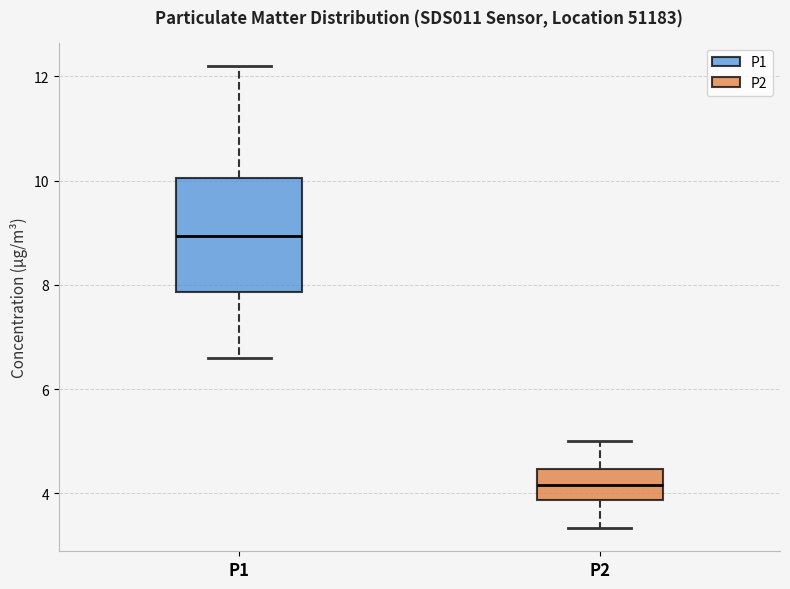

Reading left to right, transcribe this box plot: for each box, give where its median line is, the range the box spans, and where its two whiskers end, as read against the y-axis. The values are not printed on the chart, so give them approximately, as read against the axis.

P1: median 9.0, box 7.8 to 10.0, whiskers 6.6 to 12.2
P2: median 4.2, box 3.8 to 4.4, whiskers 3.4 to 5.0